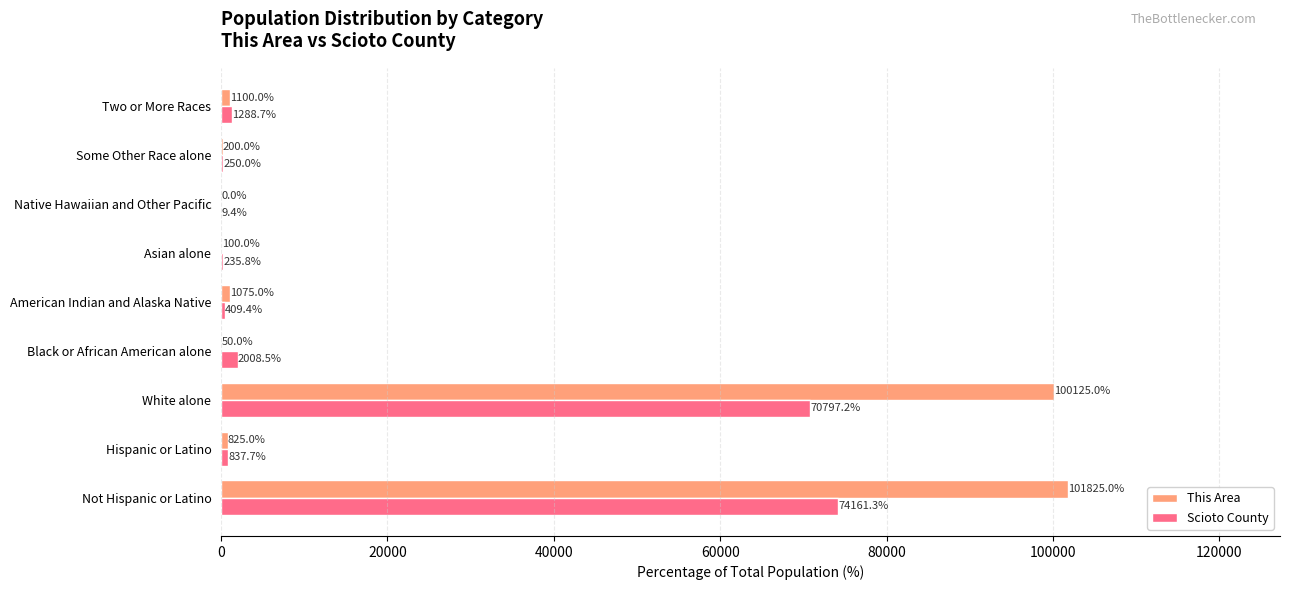

At which label is This Area closest to 50912?

White alone